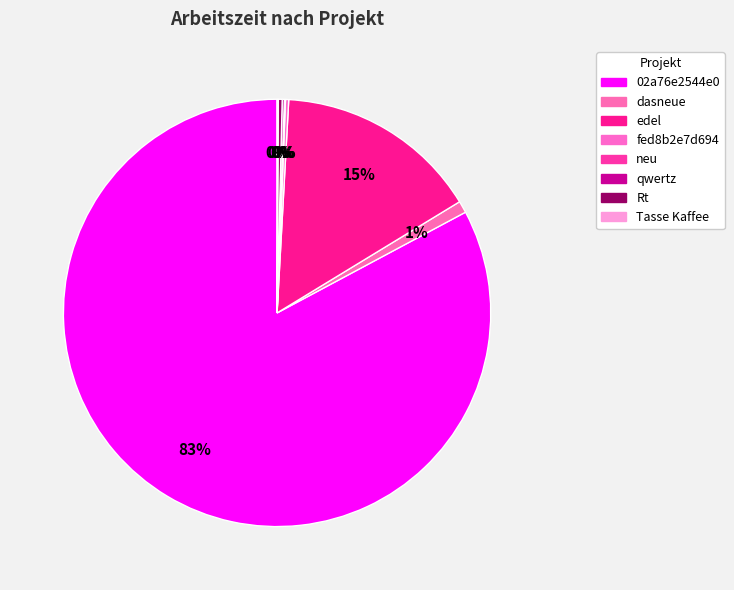

To the nearest percent, what is the combined percentage of qwertz and dasneue?

1%